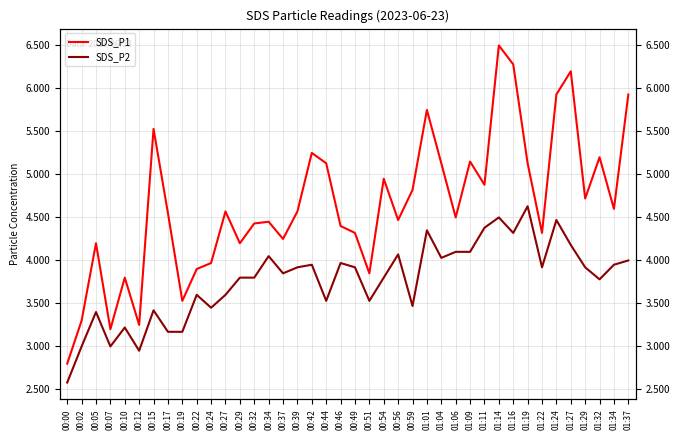

The value of SDS_P2 at 01:34 is 4.0. True or false?

True